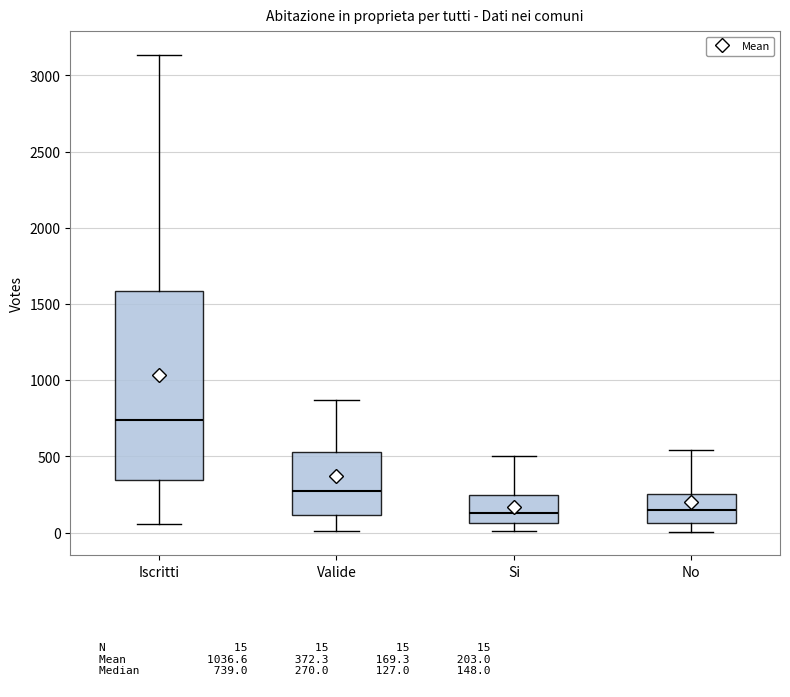

Reading left to right, transcribe this box plot: for each box, give where its median line is, the range the box spans, and where its two whiskers end, as read against the y-axis. The values are not printed on the chart, so give them approximately, as read against the axis.

Iscritti: median 750, box 350 to 1600, whiskers 50 to 3150
Valide: median 250, box 100 to 550, whiskers 0 to 850
Si: median 150, box 50 to 250, whiskers 0 to 500
No: median 150, box 50 to 250, whiskers 0 to 550